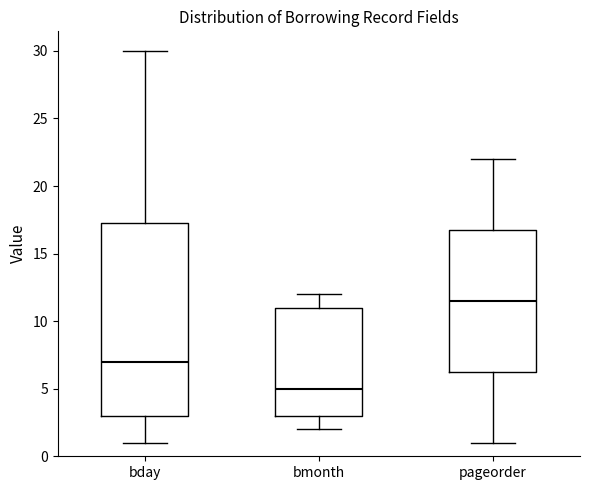

Where does the upper whisker of the box for bmonth end on the y-axis? The values are not printed on the chart, so give them approximately, as read against the axis.

12.0